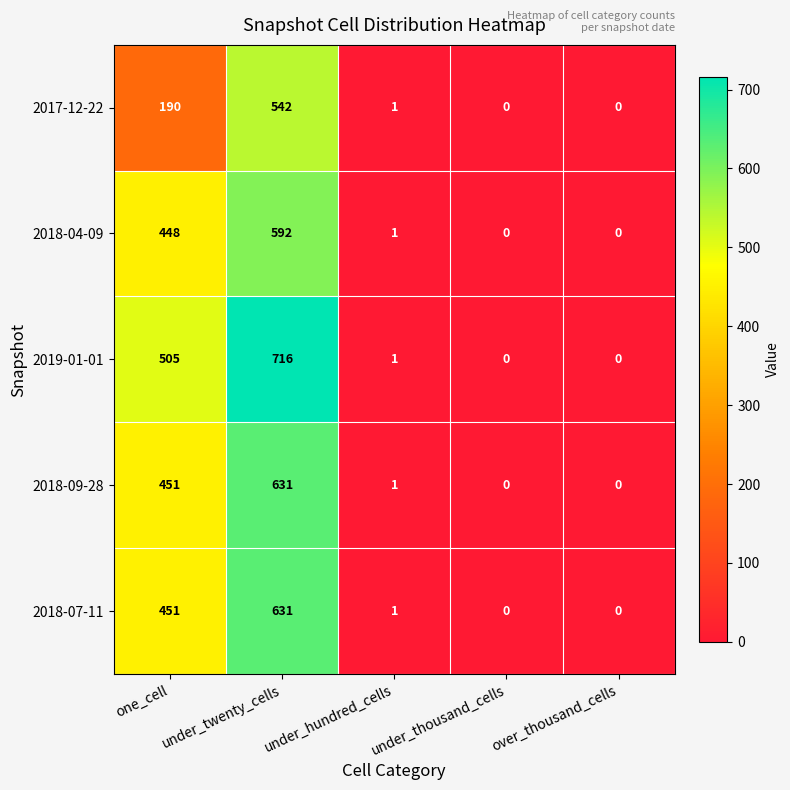

True or false: 2018-04-09 has a value of 98 at one_cell.

False